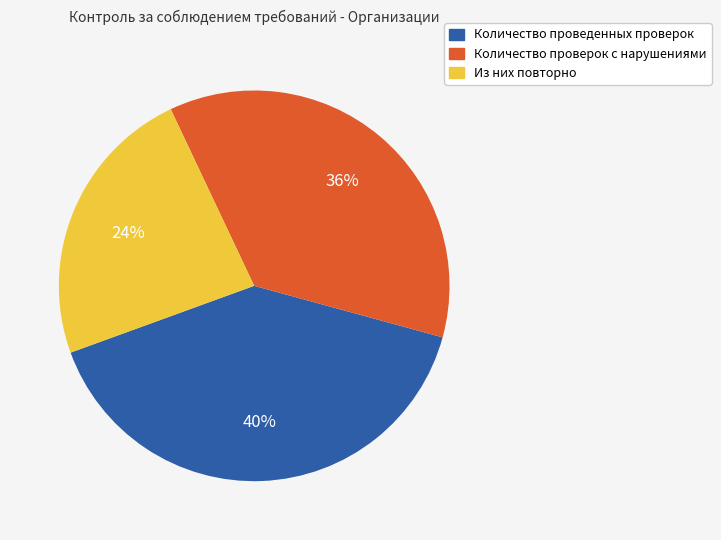

The Количество проведенных проверок slice represents 40% of the pie. True or false?

True